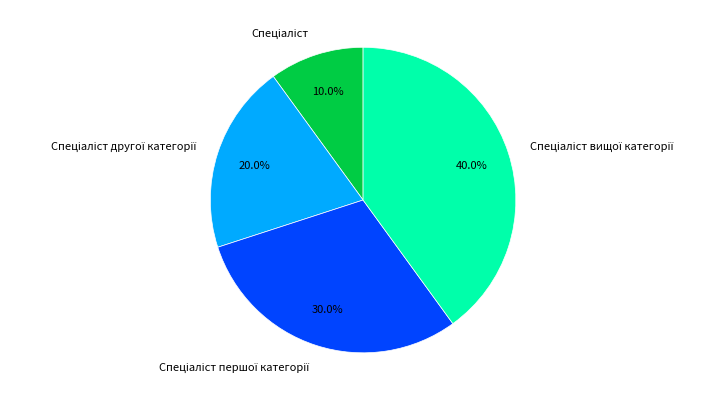

Is there any slice that represents more than half of the pie?

No